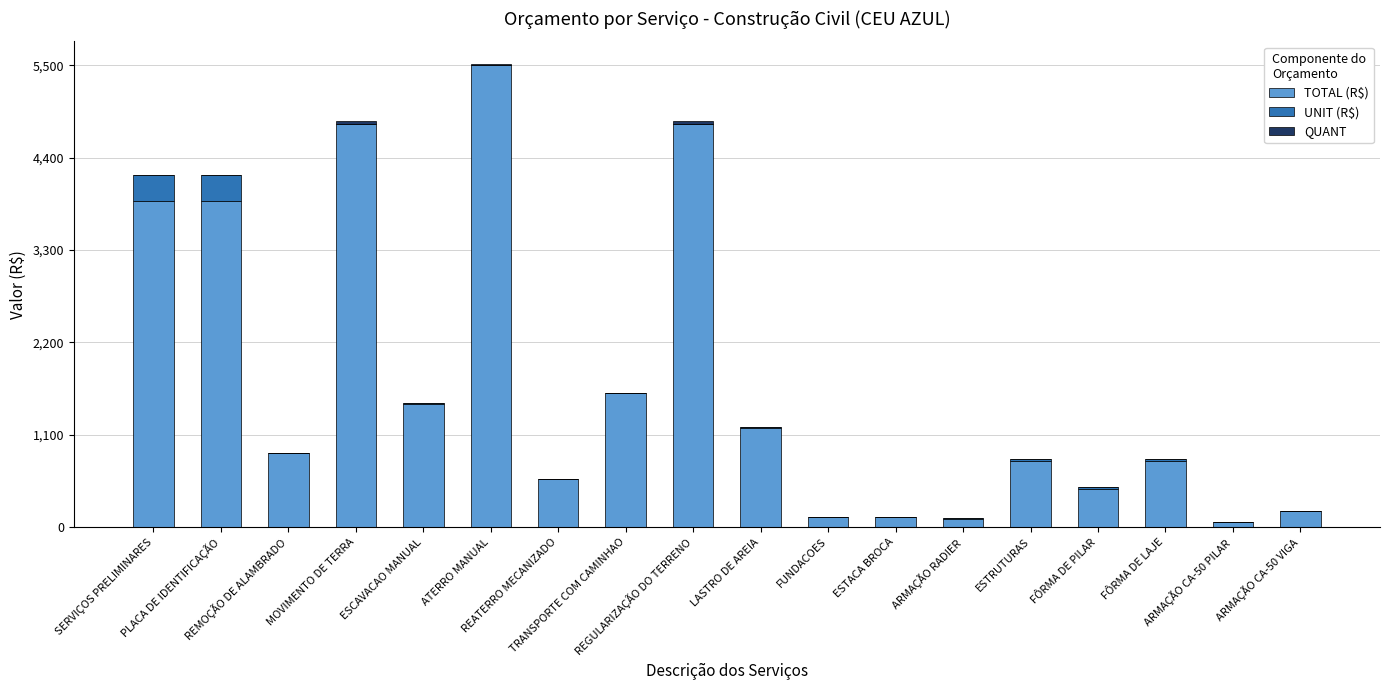

The TOTAL (R$) series shows 0.0 at ARMAÇÃO CA-50 PILAR. True or false?

False